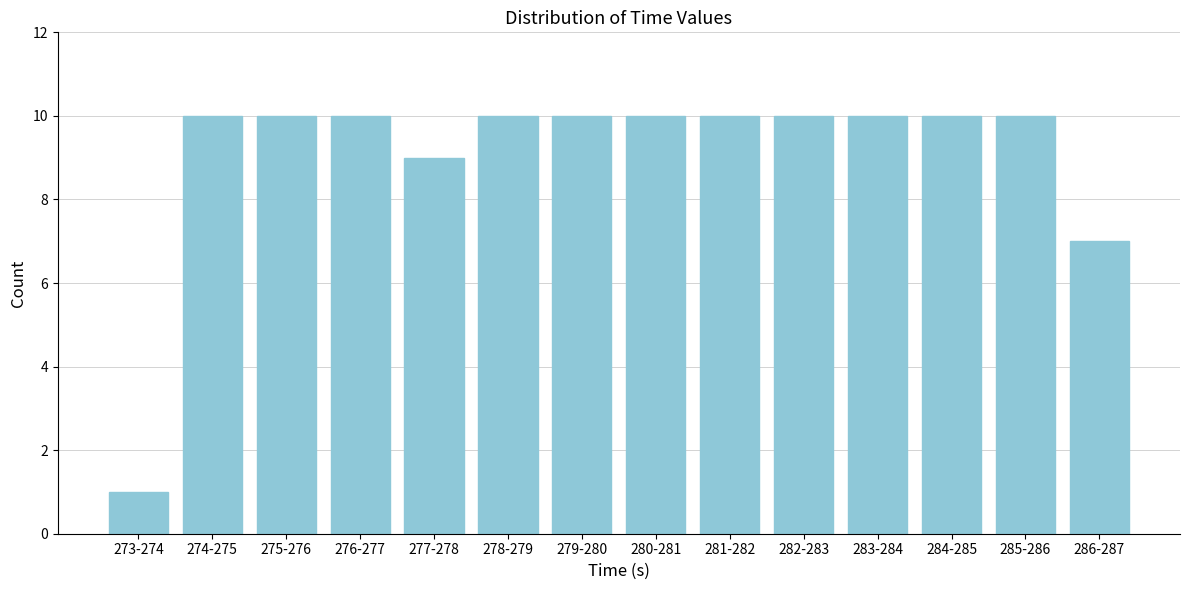

Reading left to right, what are all the values shown in this chart?

1	10	10	10	9	10	10	10	10	10	10	10	10	7